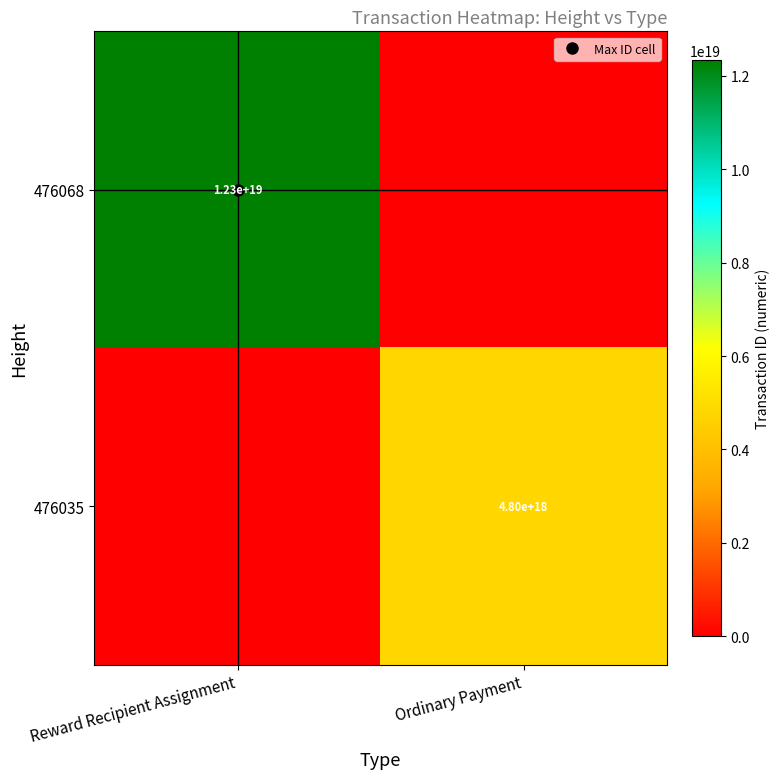

How many 476068 values are between 0 and 12344783063915812864?

2